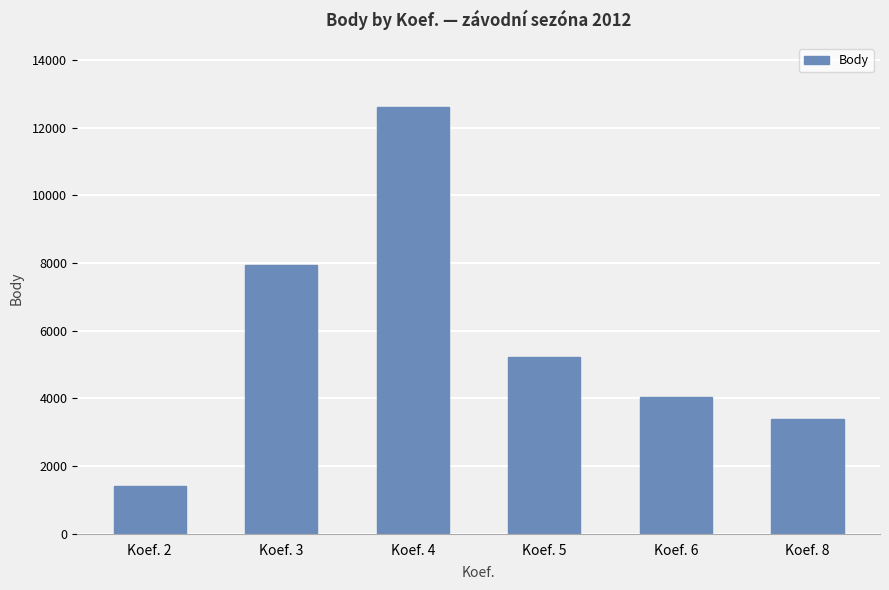

The chart shows a value of 7953 at Koef. 3. True or false?

True